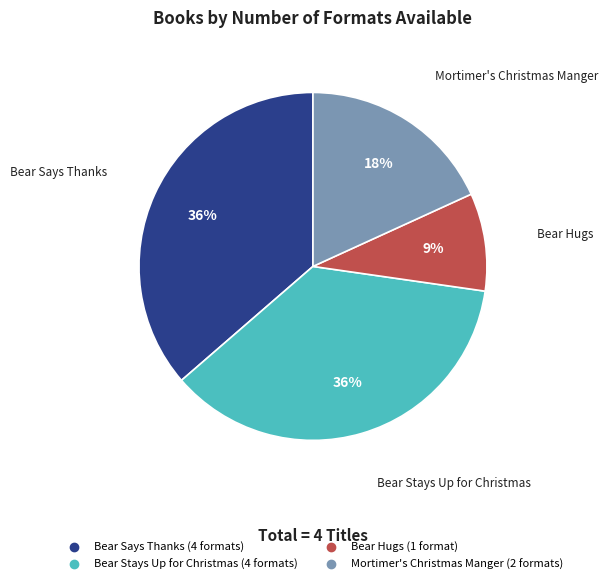

The Mortimer's Christmas Manger slice represents 18% of the pie. True or false?

True